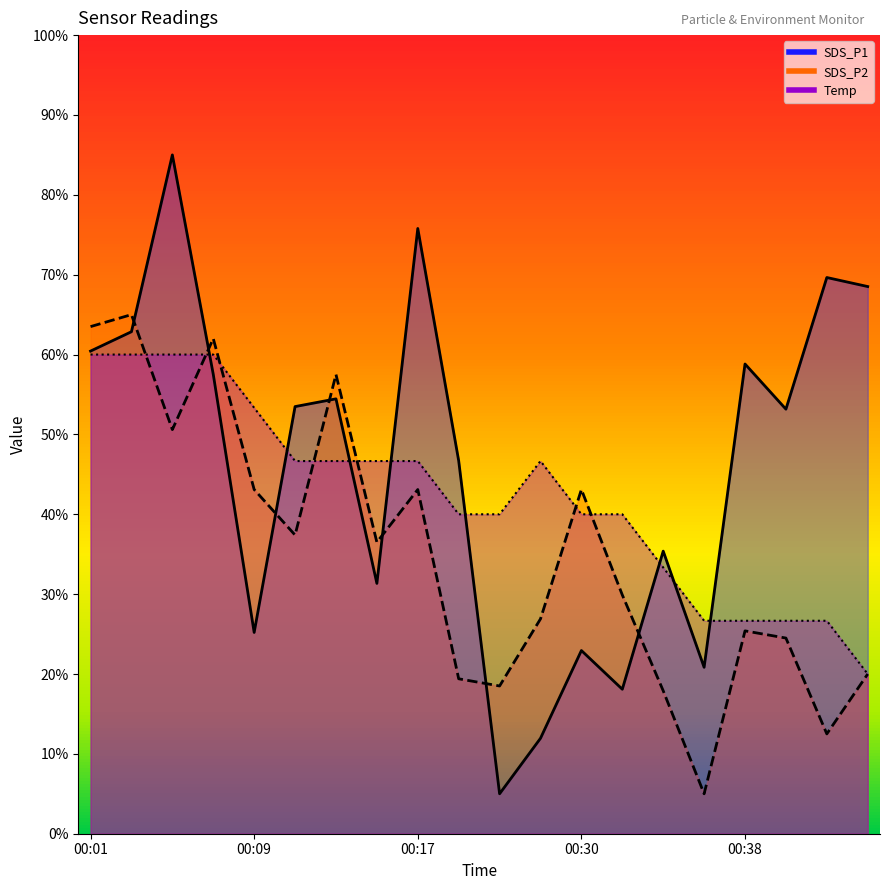

Which series changed the most between 00:28 and 00:40?

SDS_P1